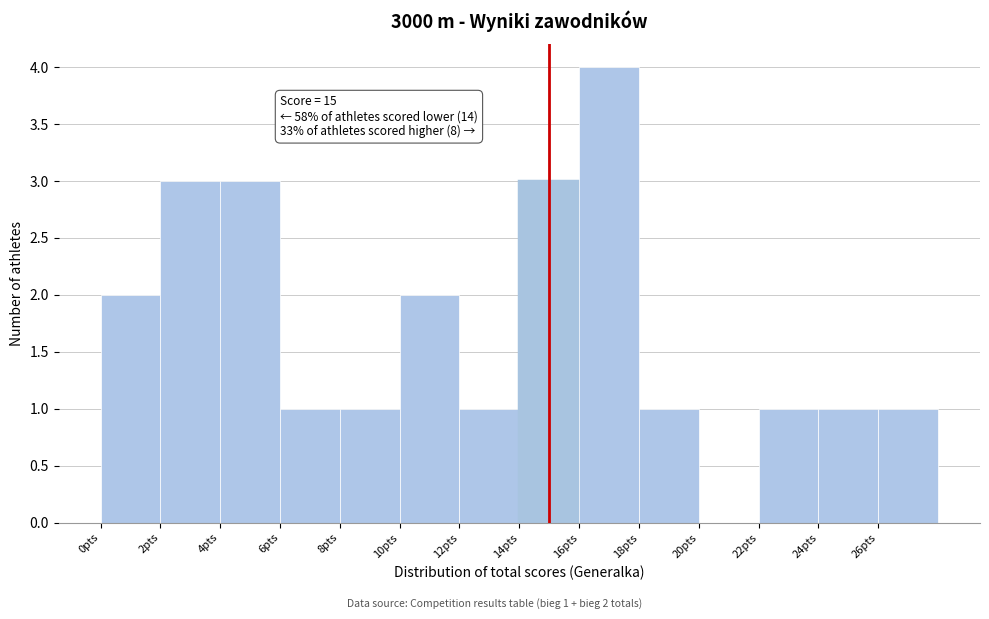

Which range on the x-axis has the tallest bar?

16 to 18